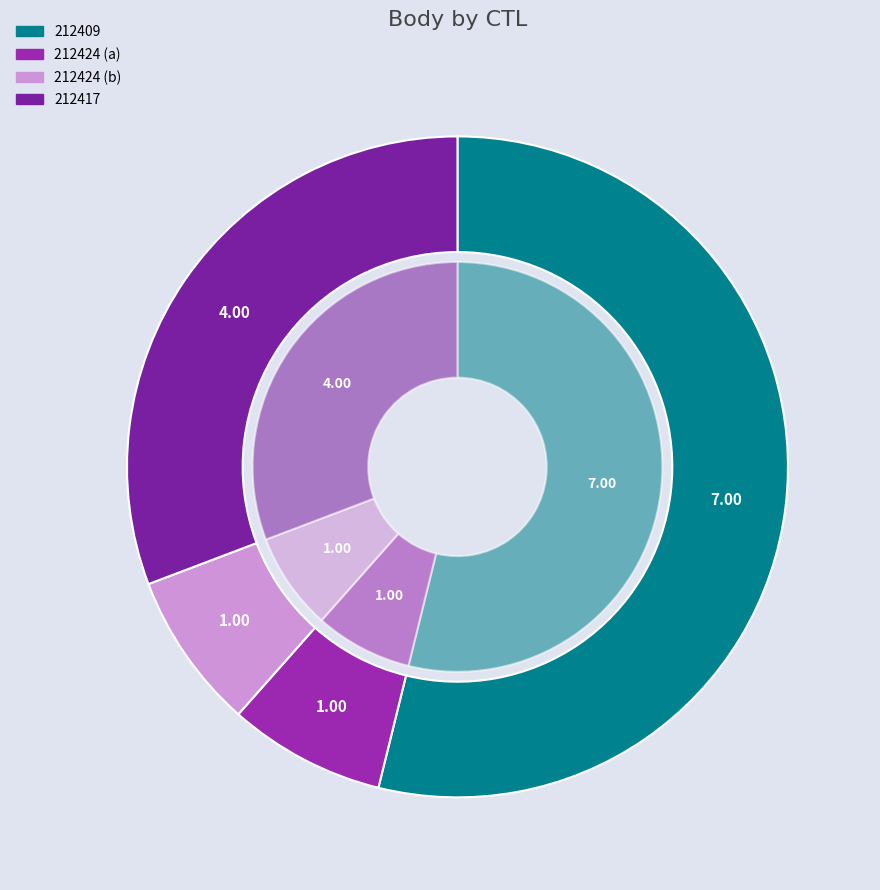

Count the number of slices in the pie.

4